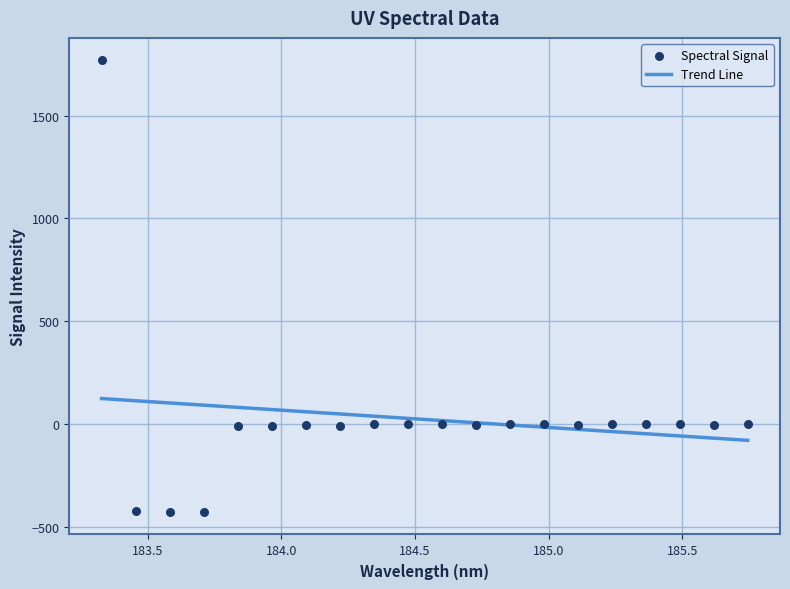

Which has a higher value, 184.090814364511 or 184.981588357576?

184.981588357576